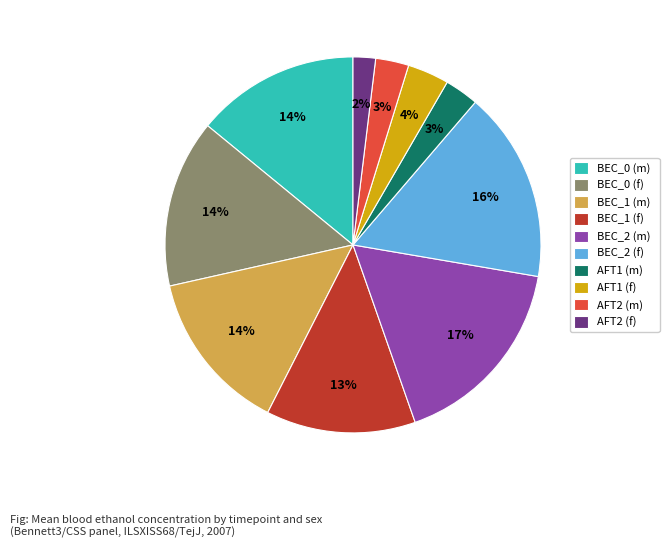

To the nearest percent, what is the average slice percentage?

10%